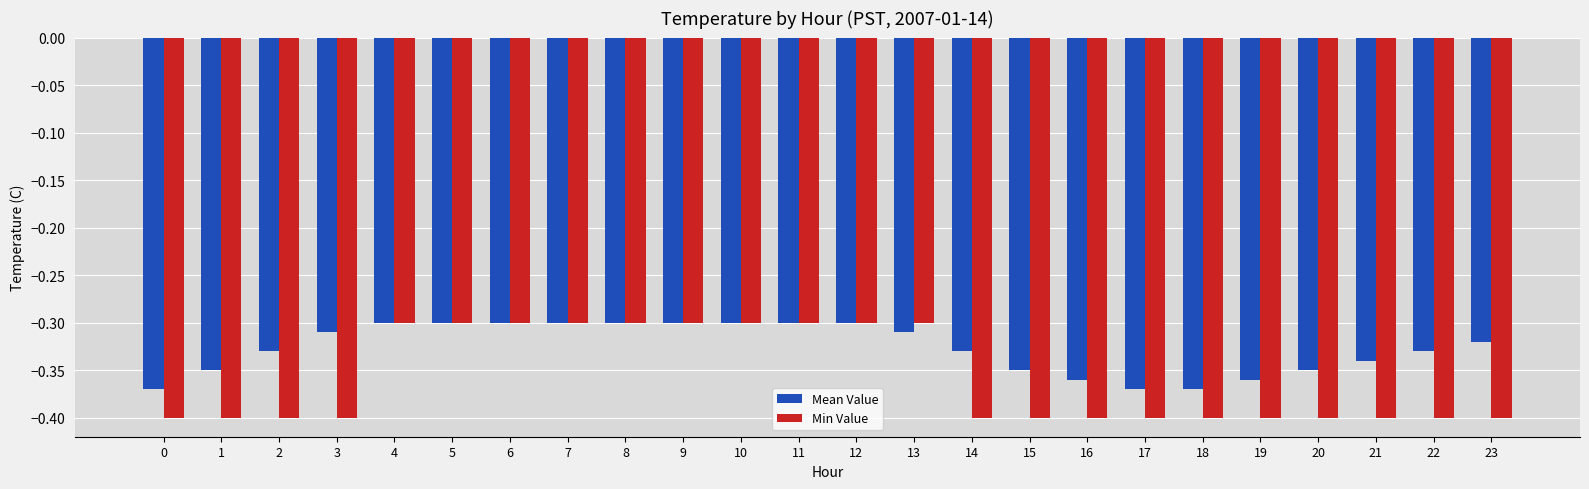

What is the total value across all series at 12?

-0.6